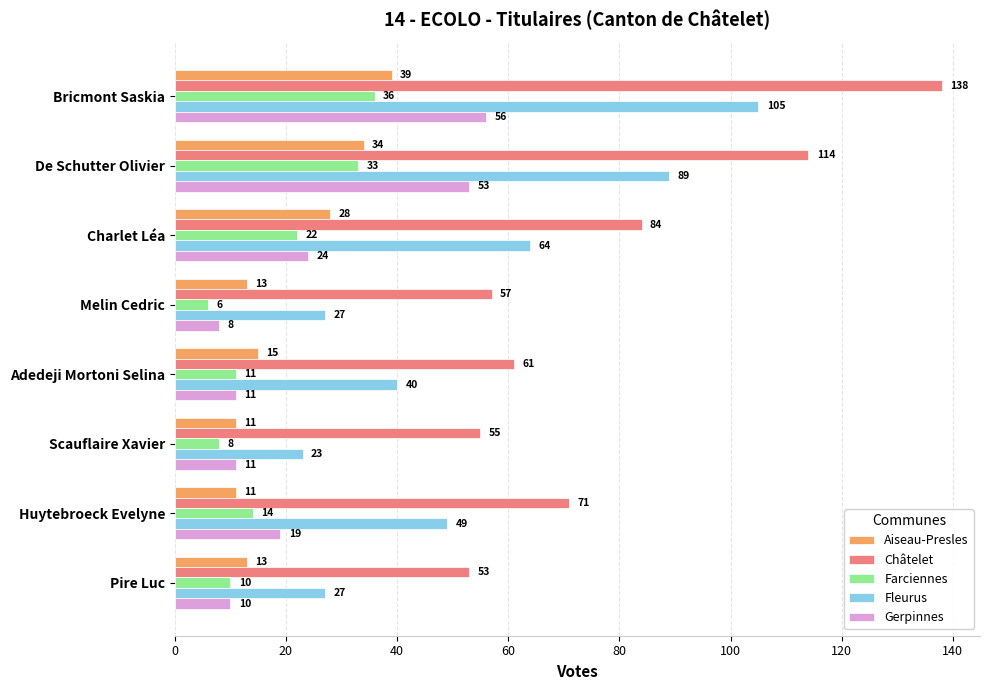

Is it true that Aiseau-Presles equals 34 at De Schutter Olivier?

True